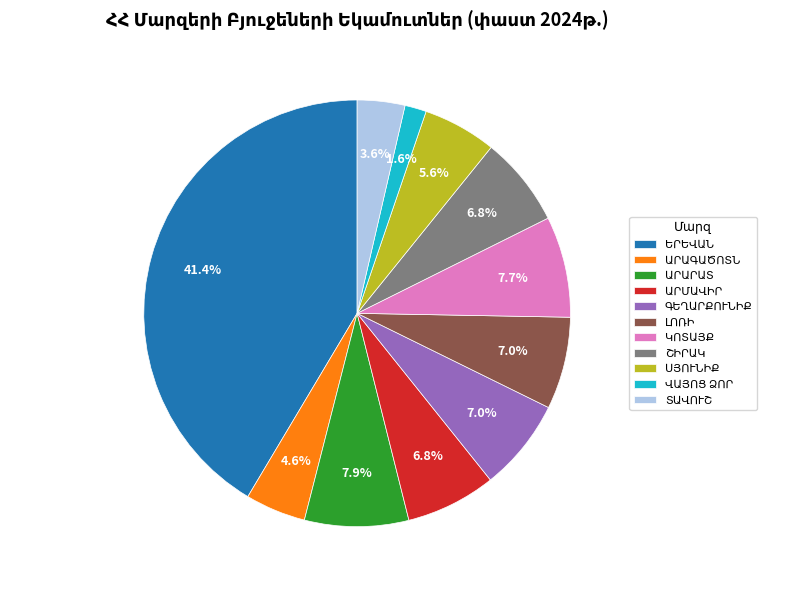

Is there any slice that represents more than half of the pie?

No